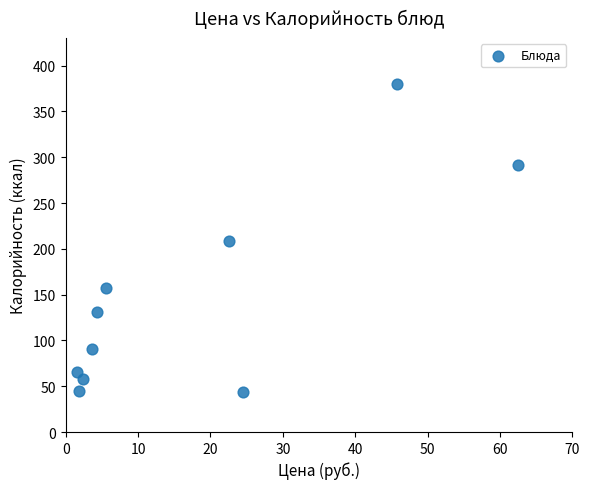

What is the range of X values (max minus min)?

60.9